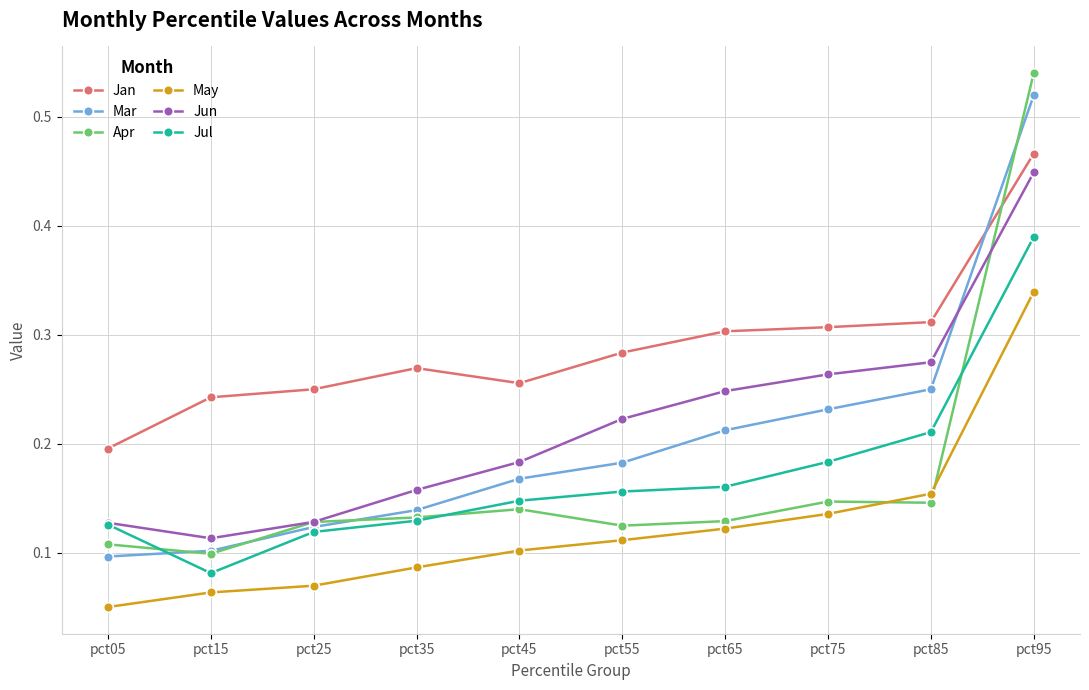

At which category is the sum across all series the highest?

pct95